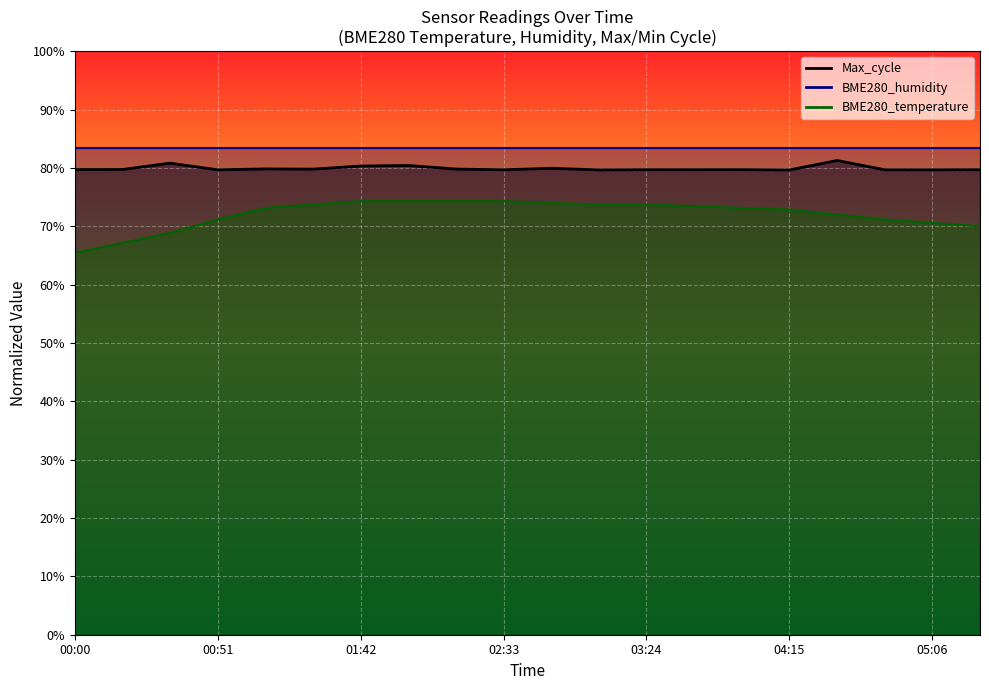

Is this an area chart (filled region under the line)?

No